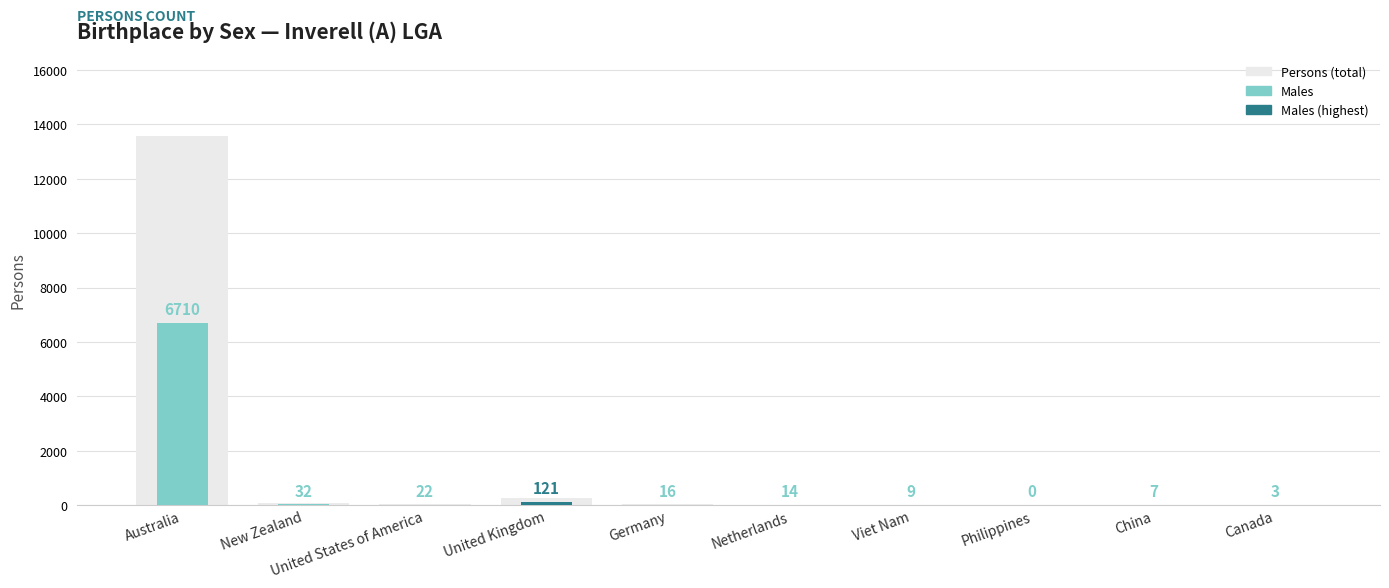

Which series has the largest total across all categories?

Persons (background)